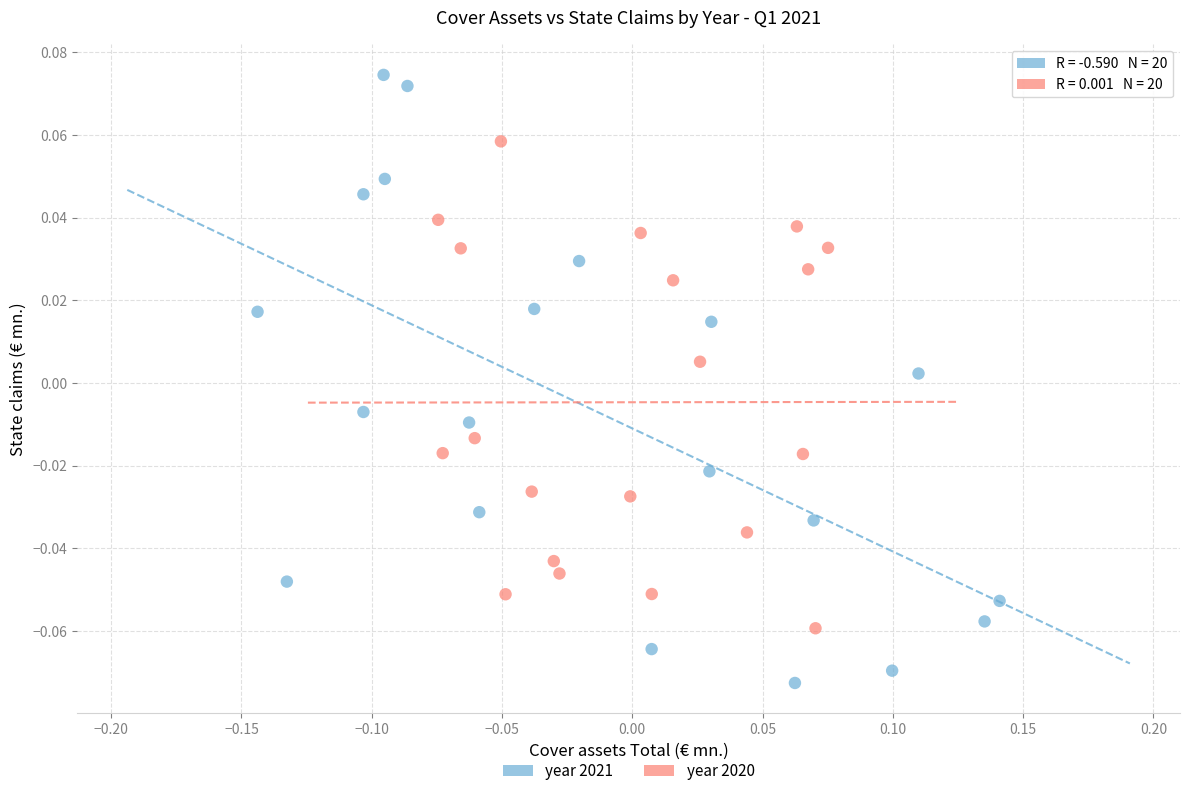

What are all the series names shown in the legend?

year 2021, year 2020